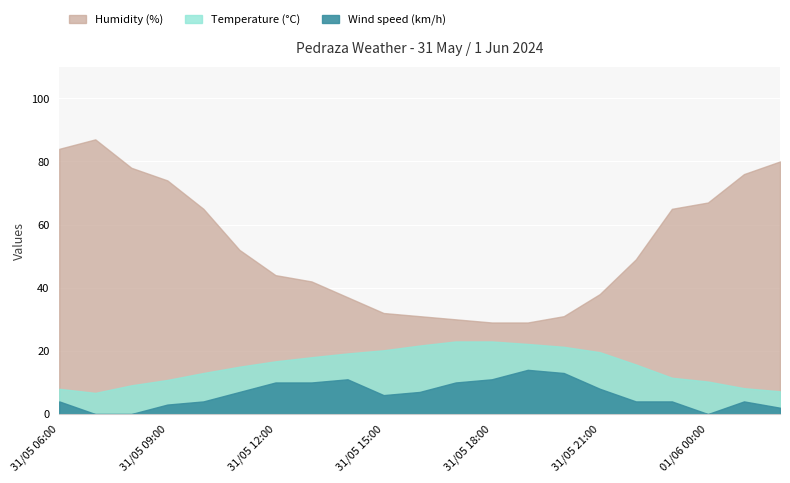

What is the sum of all Humidity (%) values?

1120.0